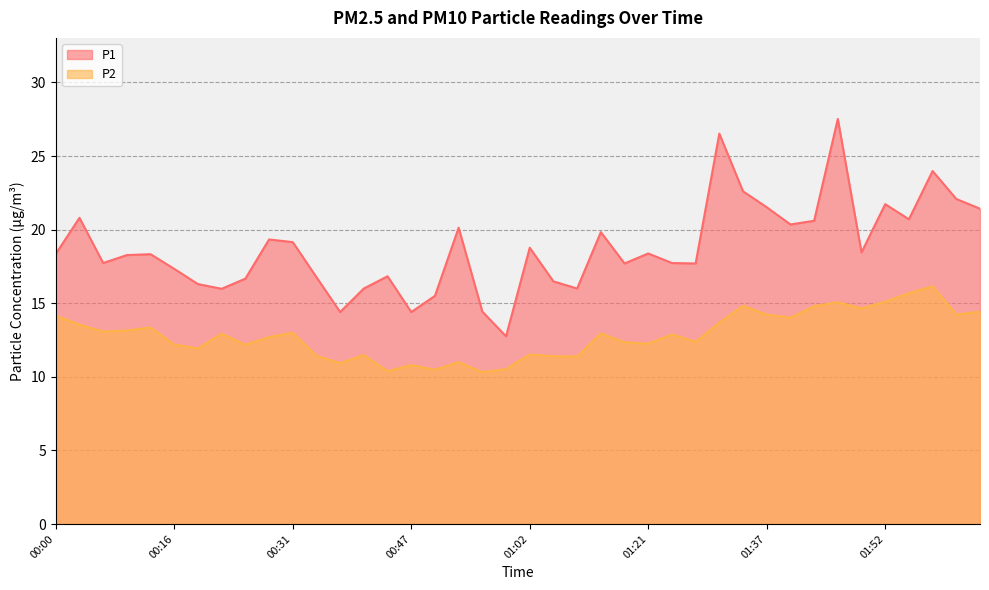

What is the difference between the P1 values at 00:16 and 01:40?

3.0